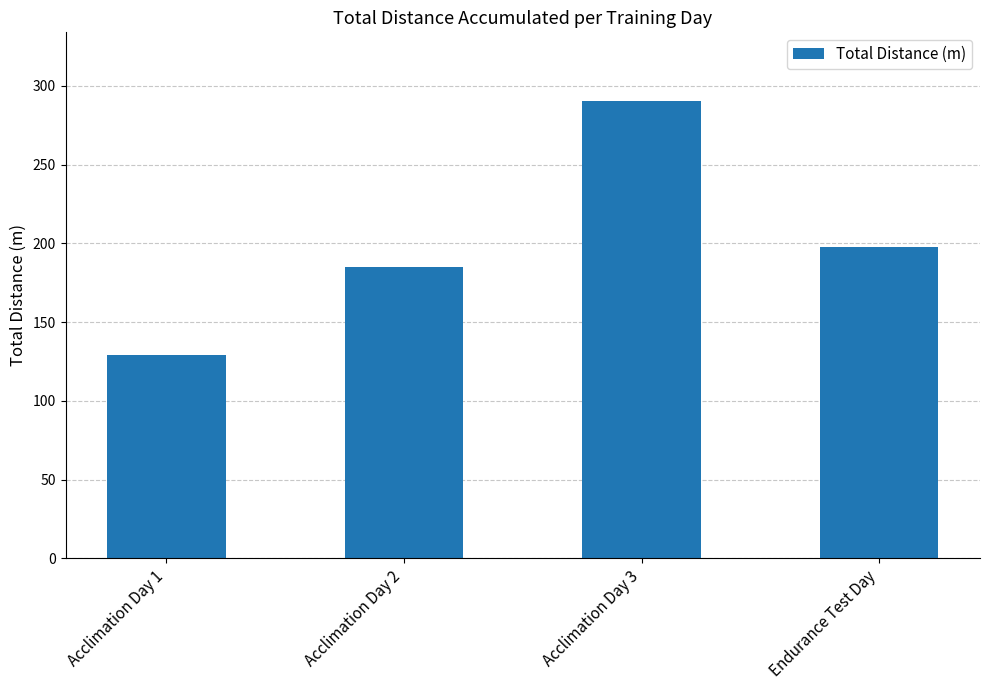

Rank the categories by value from lowest to highest.

Acclimation Day 1, Acclimation Day 2, Endurance Test Day, Acclimation Day 3